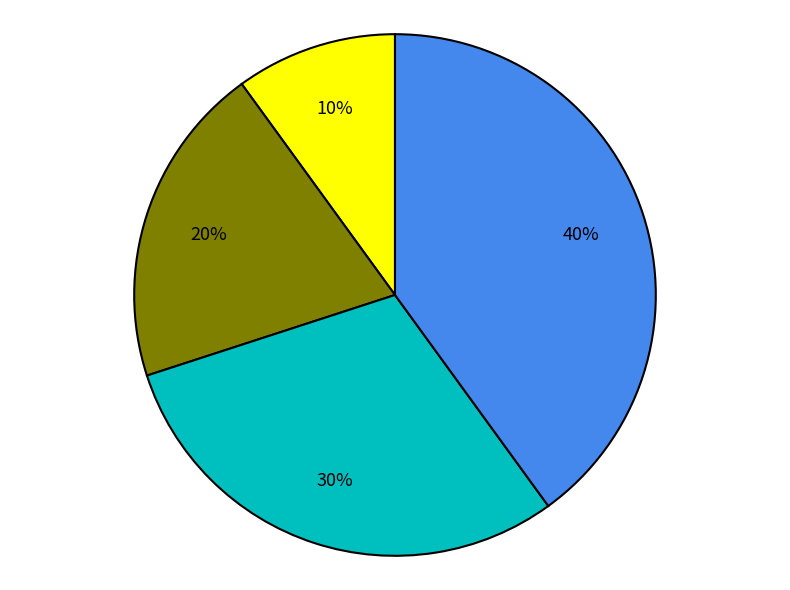

To the nearest percent, what is the difference between the largest and smallest slice percentages?

30%